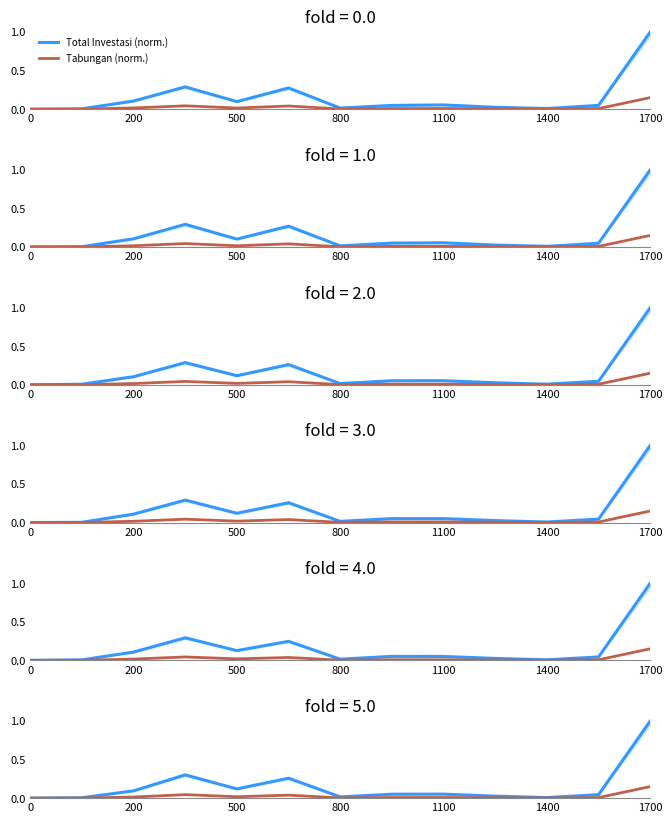

True or false: Tabungan (norm.) has a value of 0.0 at 0.

False